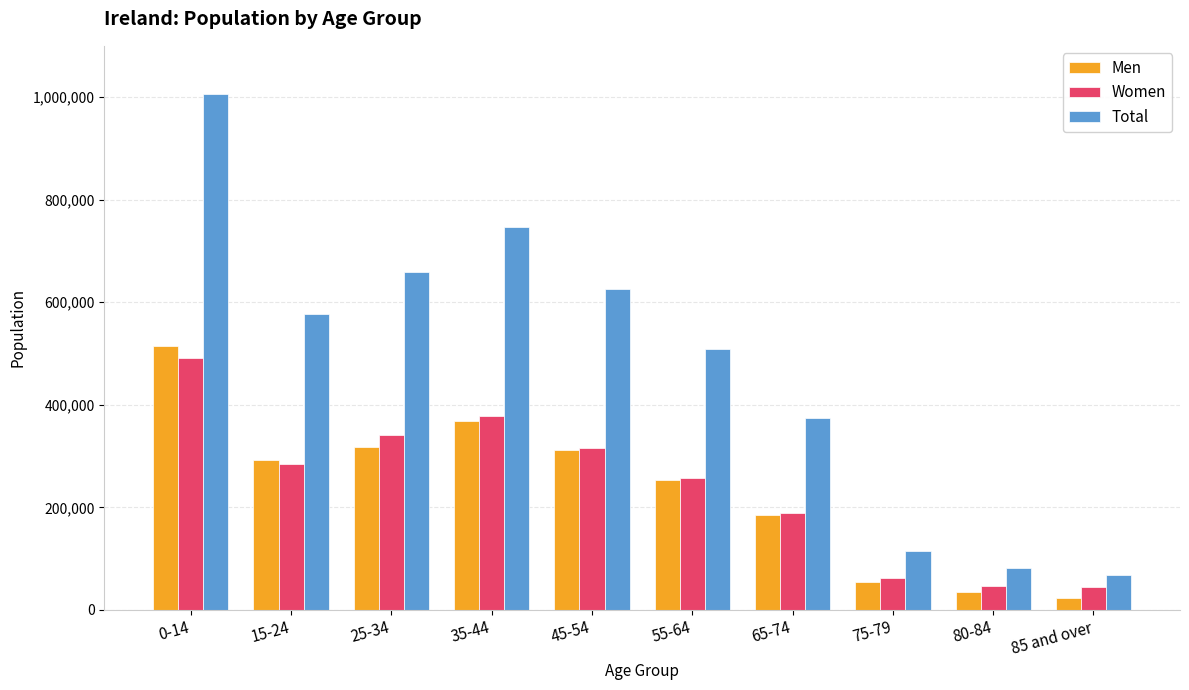

At 80-84, list the series in order from smallest to largest.

Men, Women, Total